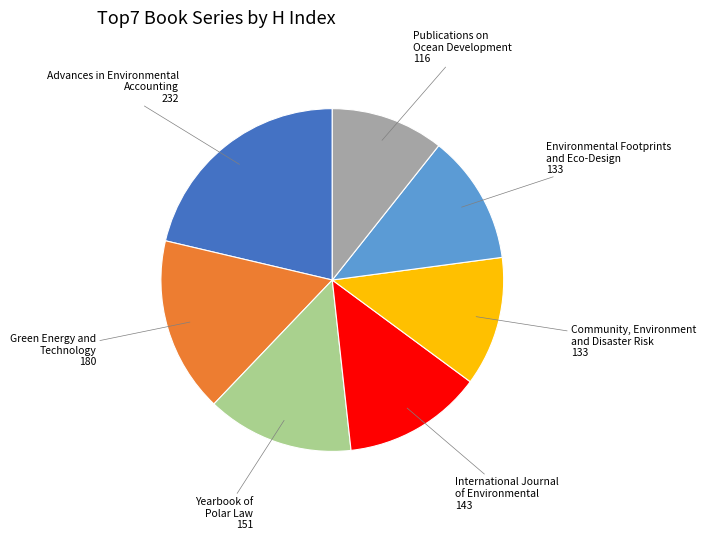

Is it true that Community, Environment and Disaster Risk is 26% of the pie?

False